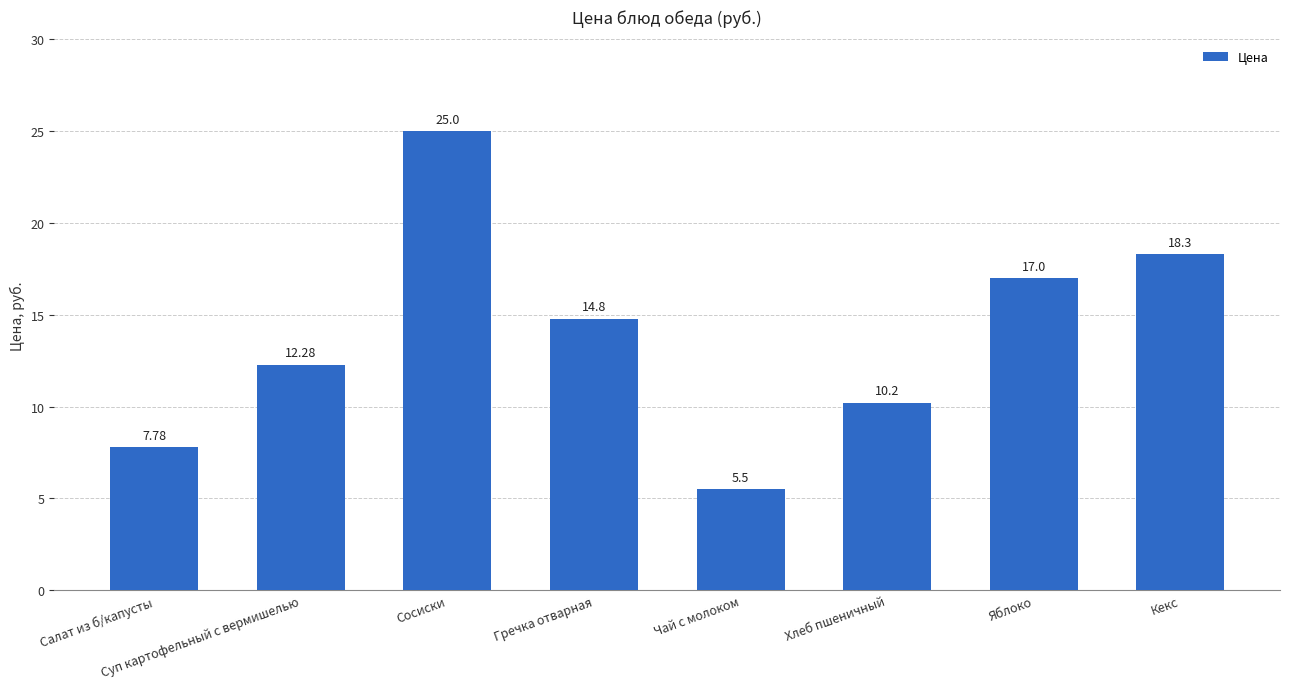

Read the value at Суп картофельный с вермишелью.

12.3